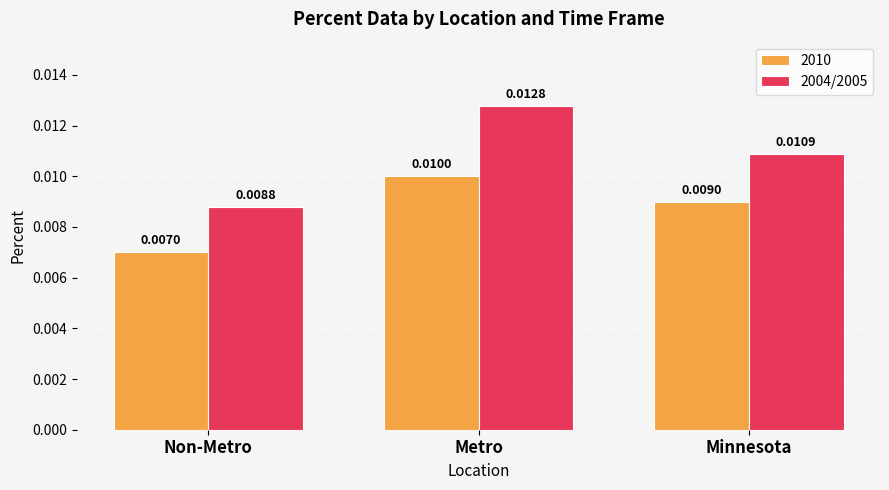

How many distinct data groups are displayed?

2